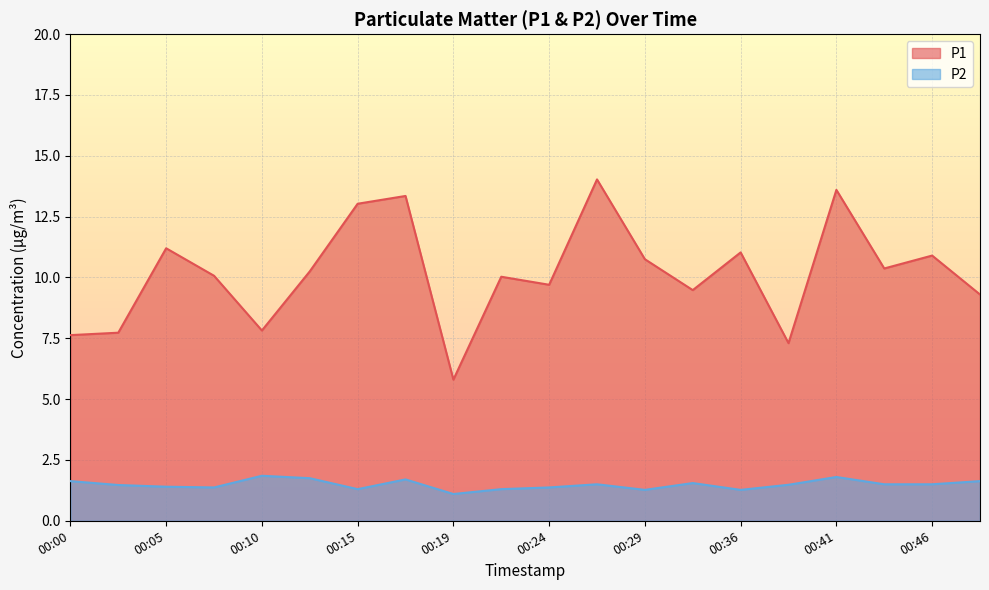

Which series has the largest range (max minus min)?

P1